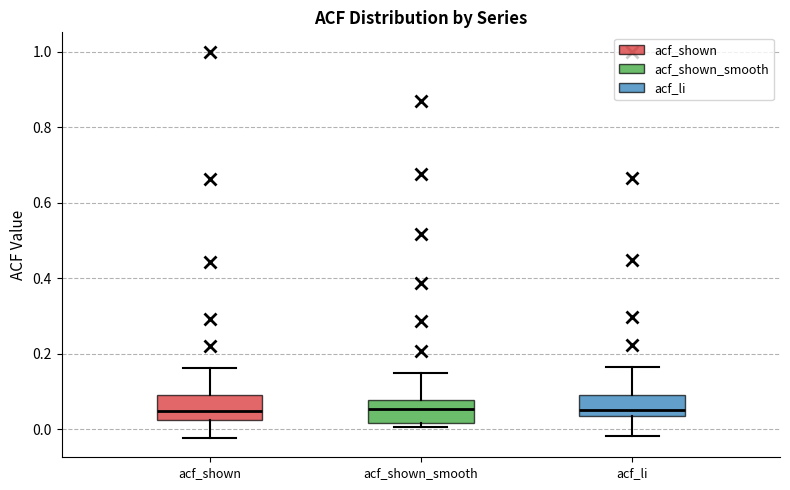

Reading left to right, transcribe this box plot: for each box, give where its median line is, the range the box spans, and where its two whiskers end, as read against the y-axis. The values are not printed on the chart, so give them approximately, as read against the axis.

acf_shown: median 0.04, box 0.02 to 0.10, whiskers -0.02 to 0.16
acf_shown_smooth: median 0.06, box 0.02 to 0.08, whiskers 0.00 to 0.14
acf_li: median 0.06, box 0.04 to 0.10, whiskers -0.02 to 0.16